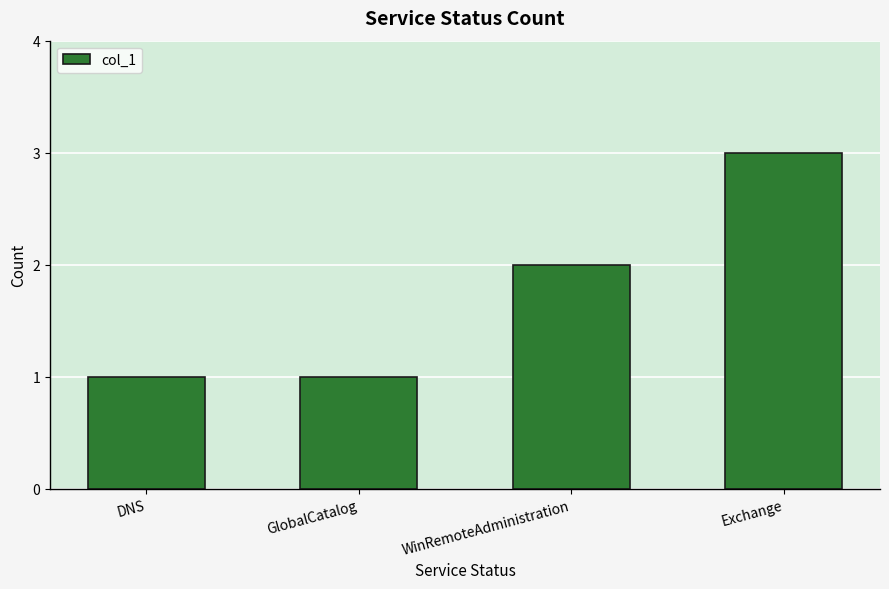

What is the maximum value shown in the chart?

3